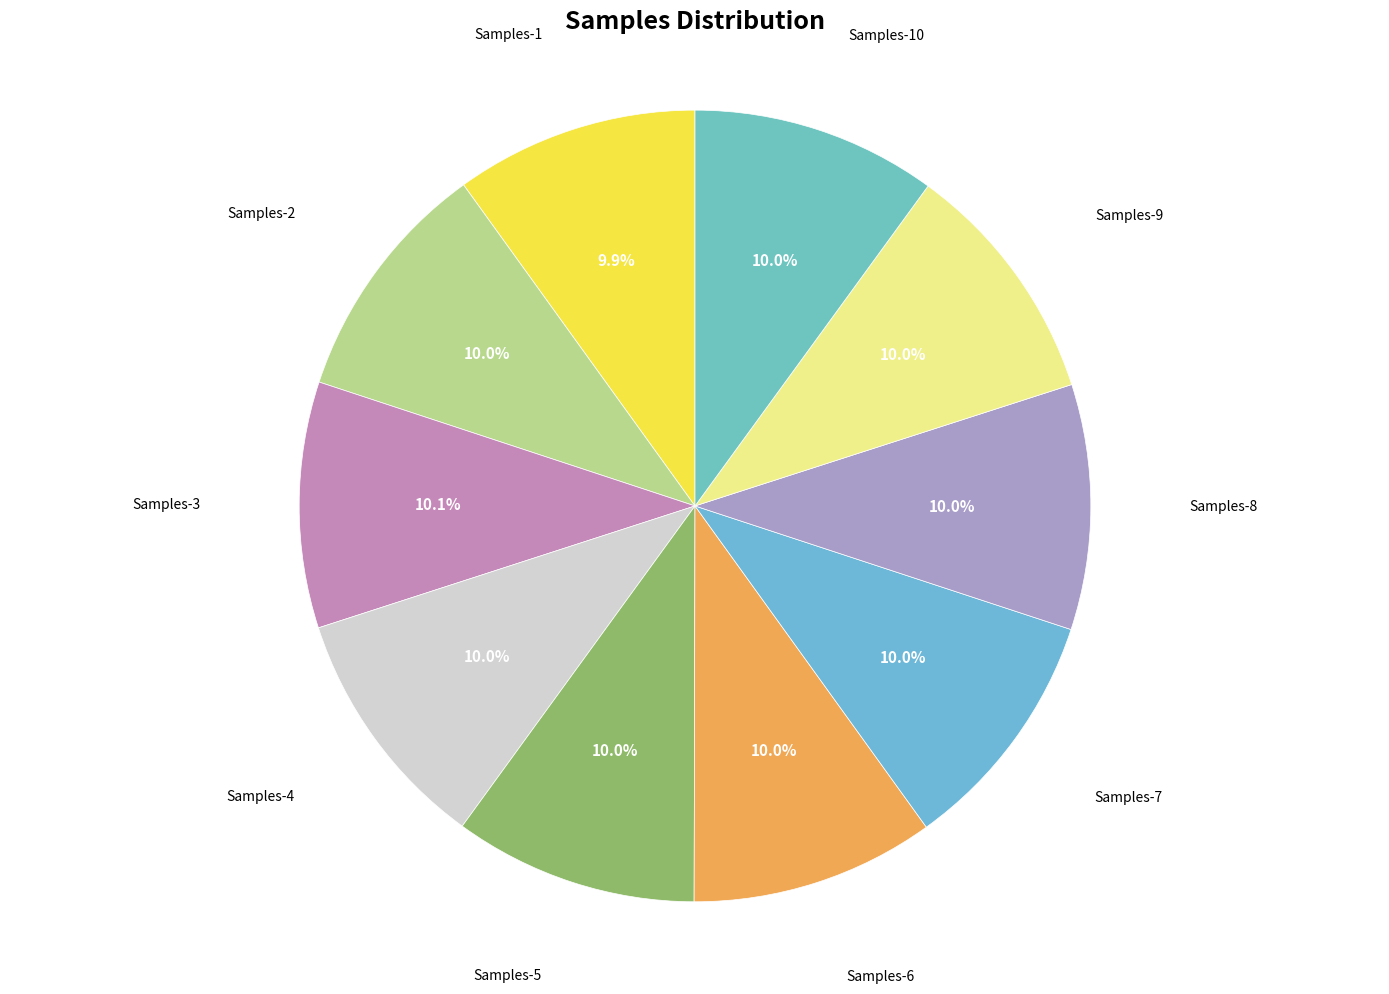

Count the number of slices in the pie.

10